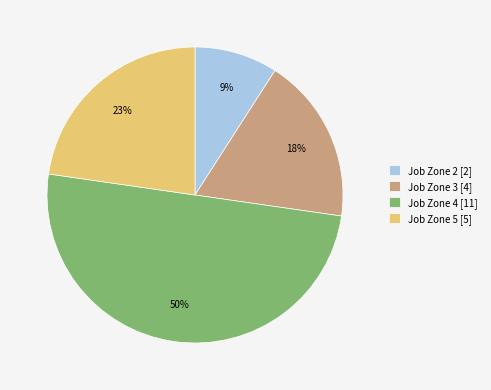

To the nearest percent, what is the combined percentage of Job Zone 5 and Job Zone 3?

41%